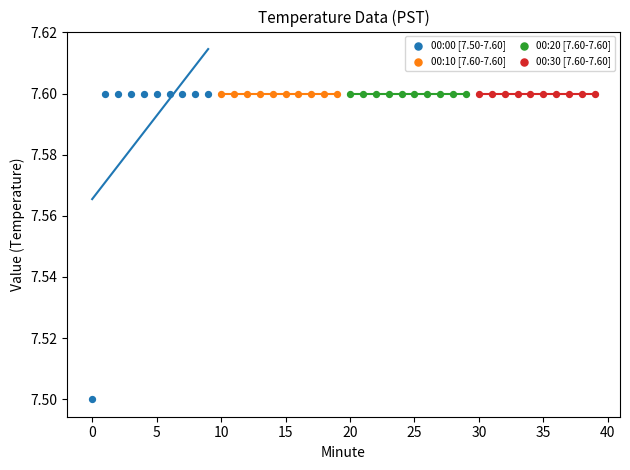

Which series contains the lowest Y value?

00:00 [7.50-7.60]